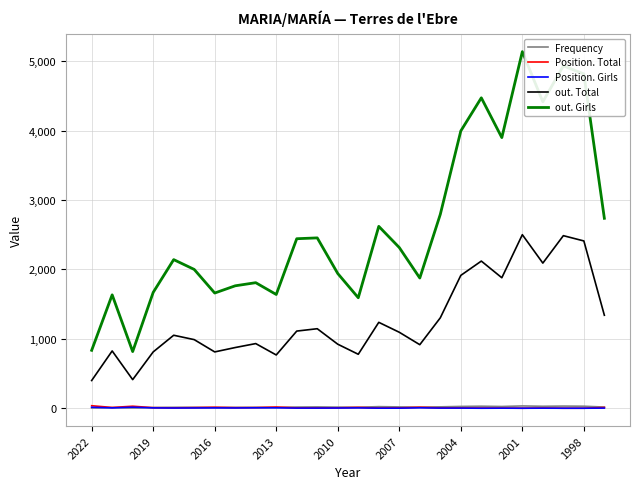

Which series has the largest range (max minus min)?

out. Girls